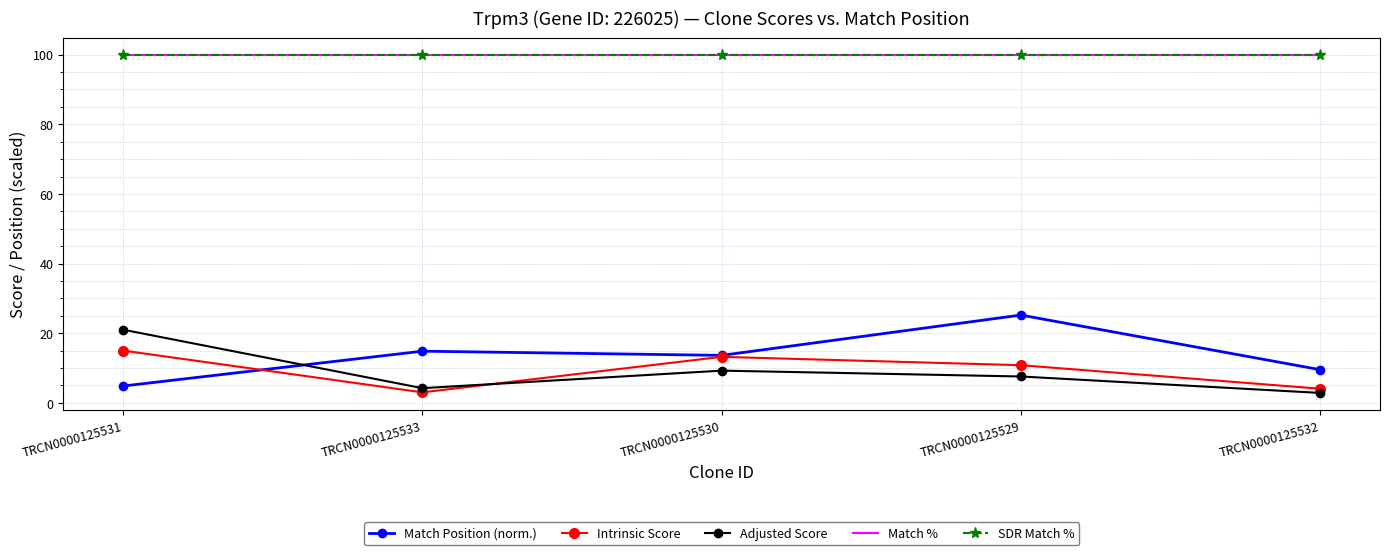

What is the difference between the highest and lowest values at TRCN0000125529?

92.4